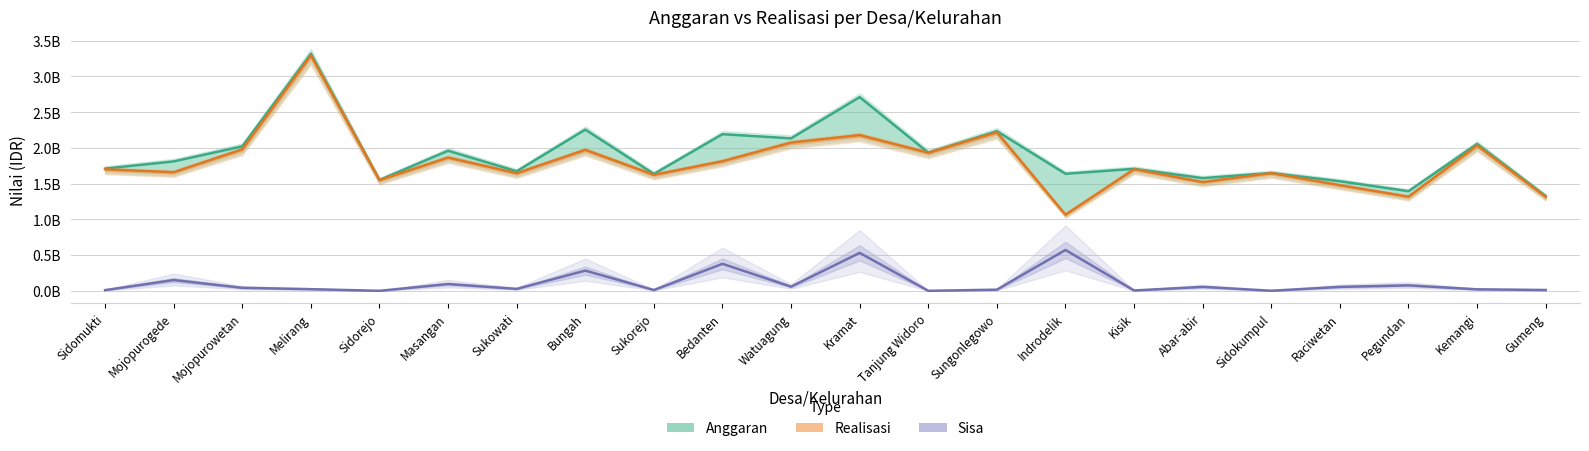

Is the value of Realisasi at Raciwetan greater than the value of Anggaran at Masangan?

No